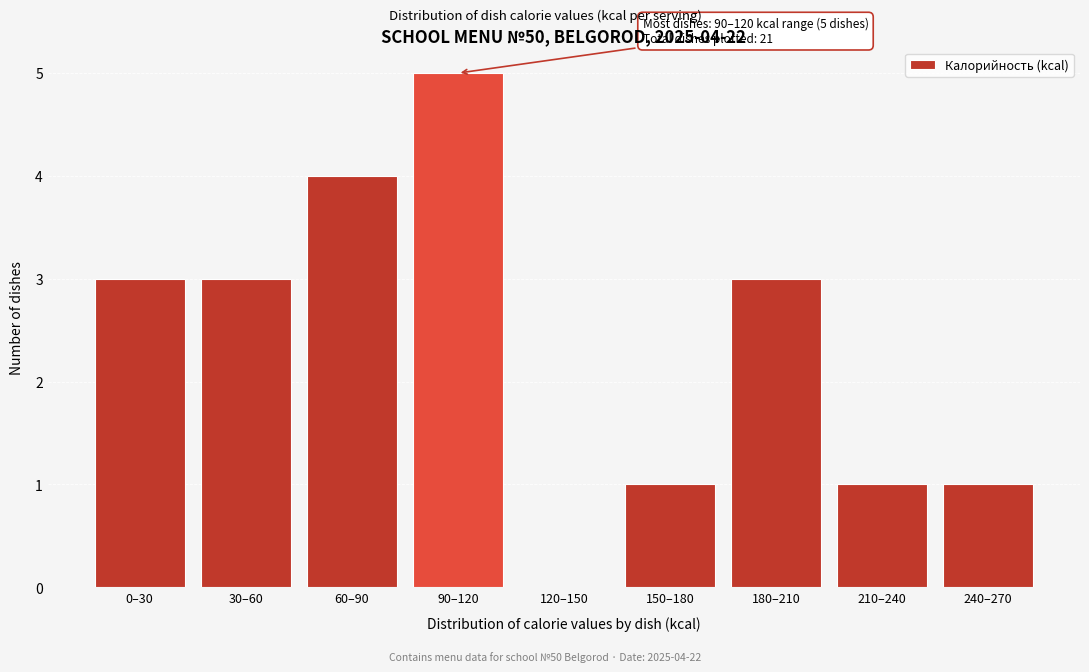

Reading right to left, transcribe all the data shown in this chart.

240–270=1	210–240=1	180–210=3	150–180=1	120–150=0	90–120=5	60–90=4	30–60=3	0–30=3